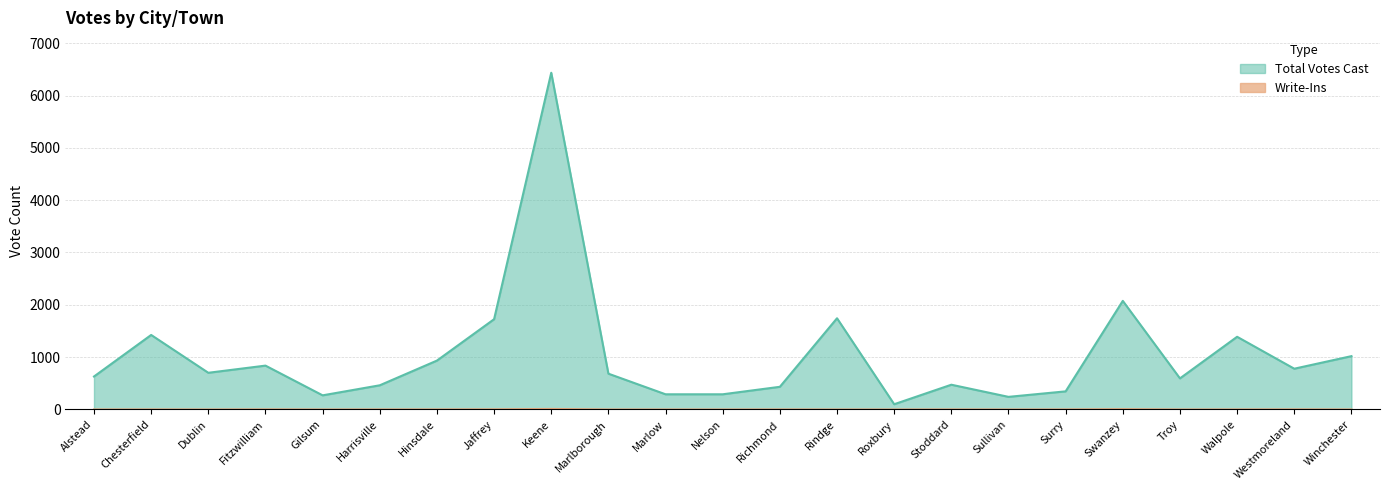

True or false: Total Votes Cast and Write-Ins cross at least once.

False